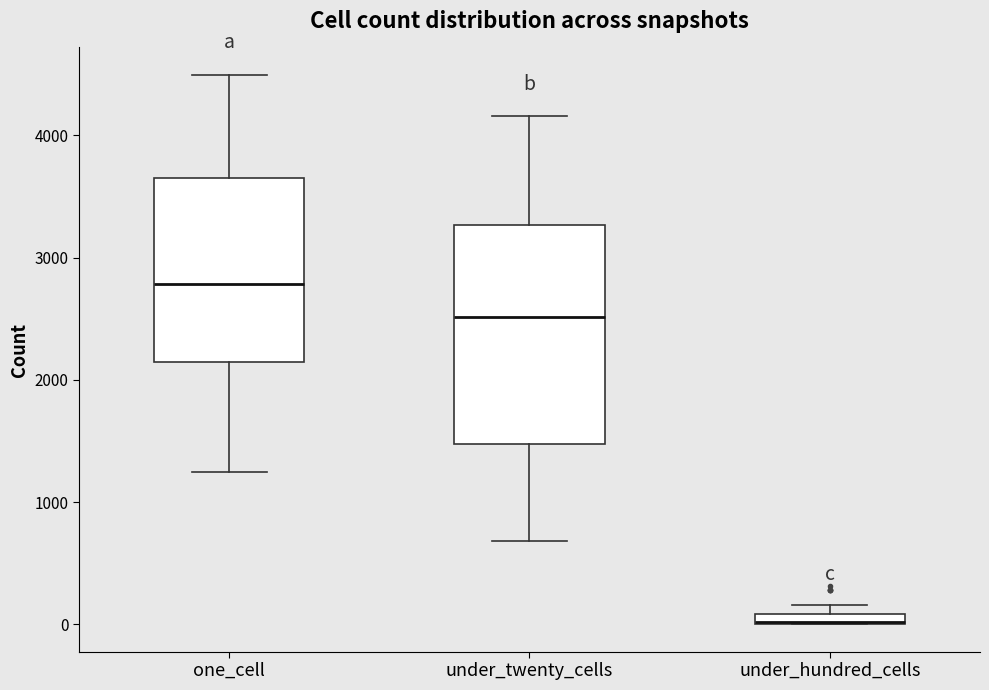

Comparing the boxes themselves (not the whiskers), which one is the tallest?

under_twenty_cells